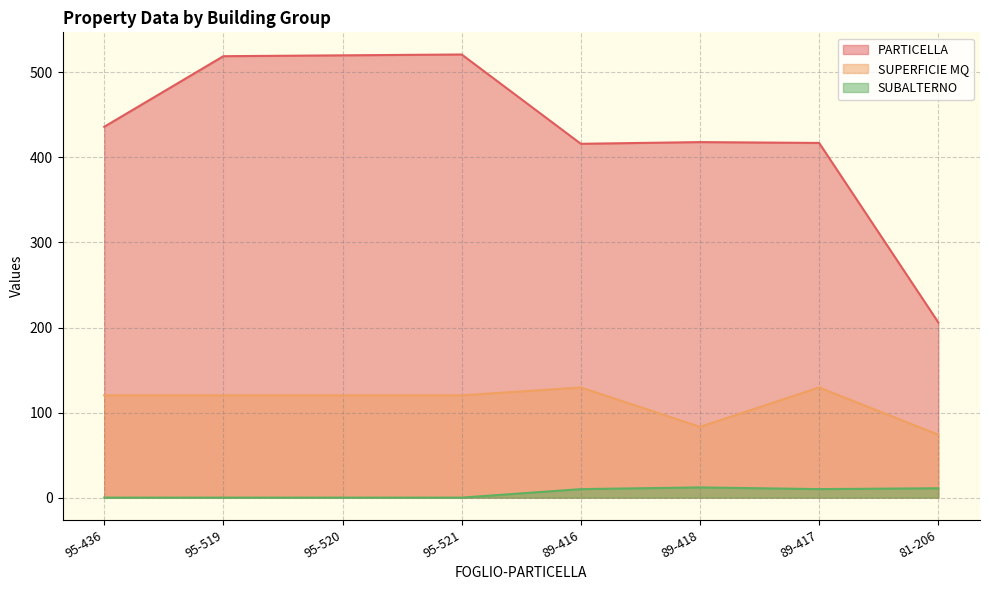

What is the value of the PARTICELLA point at the 2nd from the left?

519.0